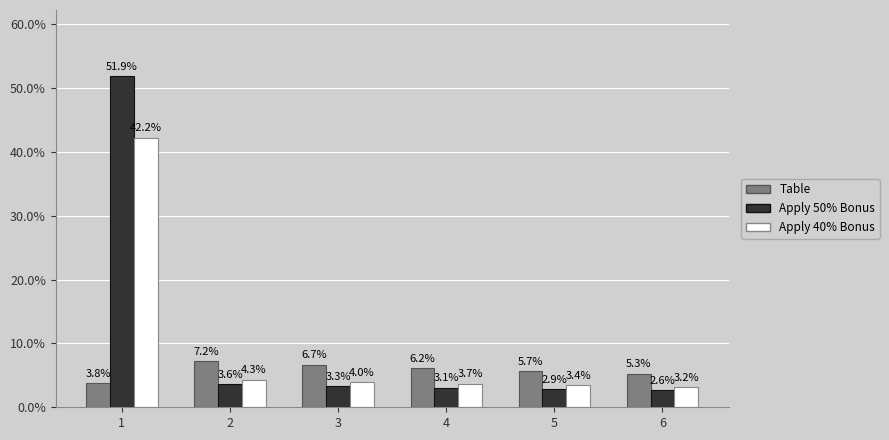

Are the bars grouped side by side (vs. stacked)?

Yes